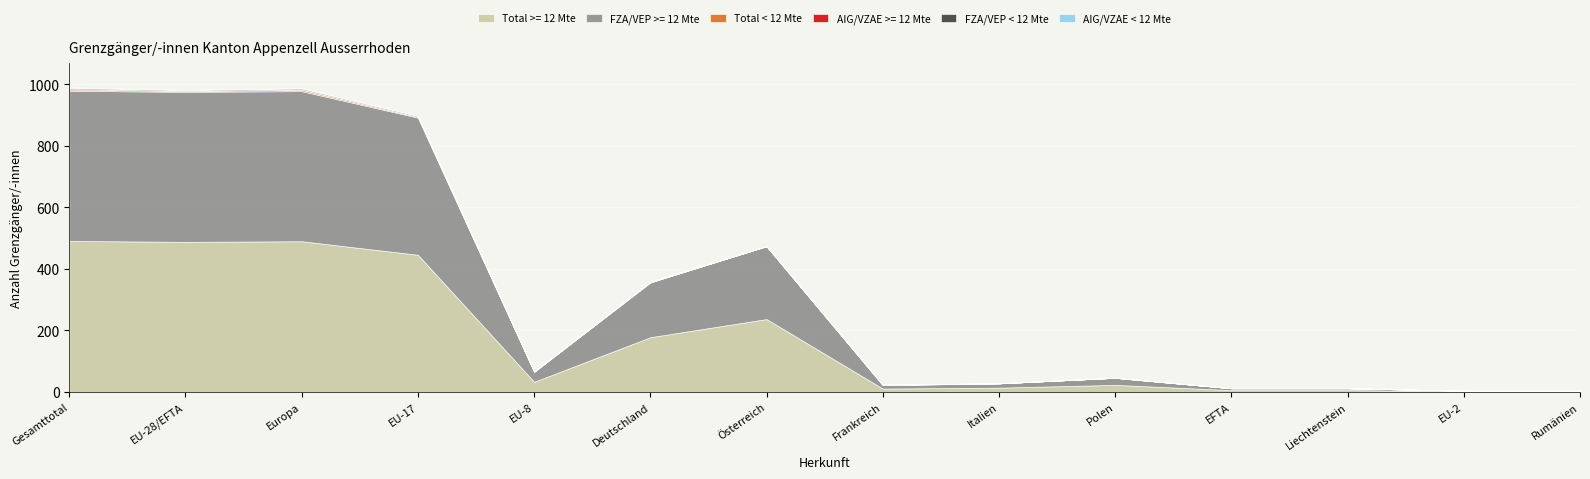

Reading left to right, what are all the values shown in this chart?

Total >= 12 Mte: Gesamttotal=491	EU-28/EFTA=488	Europa=490	EU-17=446	EU-8=33	Deutschland=178	Österreich=237	Frankreich=11	Italien=14	Polen=23	EFTA=6	Liechtenstein=6	EU-2=2	Rumänien=2
FZA/VEP >= 12 Mte: Gesamttotal=488	EU-28/EFTA=488	Europa=488	EU-17=446	EU-8=33	Deutschland=178	Österreich=237	Frankreich=11	Italien=14	Polen=23	EFTA=6	Liechtenstein=6	EU-2=2	Rumänien=2
Total < 12 Mte: Gesamttotal=4	EU-28/EFTA=3	Europa=4	EU-17=3	EU-8=0	Deutschland=1	Österreich=0	Frankreich=1	Italien=0	Polen=0	EFTA=0	Liechtenstein=0	EU-2=0	Rumänien=0
AIG/VZAE >= 12 Mte: Gesamttotal=3	EU-28/EFTA=0	Europa=2	EU-17=0	EU-8=0	Deutschland=0	Österreich=0	Frankreich=0	Italien=0	Polen=0	EFTA=0	Liechtenstein=0	EU-2=0	Rumänien=0
FZA/VEP < 12 Mte: Gesamttotal=3	EU-28/EFTA=3	Europa=3	EU-17=3	EU-8=0	Deutschland=1	Österreich=0	Frankreich=1	Italien=0	Polen=0	EFTA=0	Liechtenstein=0	EU-2=0	Rumänien=0
AIG/VZAE < 12 Mte: Gesamttotal=1	EU-28/EFTA=0	Europa=1	EU-17=0	EU-8=0	Deutschland=0	Österreich=0	Frankreich=0	Italien=0	Polen=0	EFTA=0	Liechtenstein=0	EU-2=0	Rumänien=0